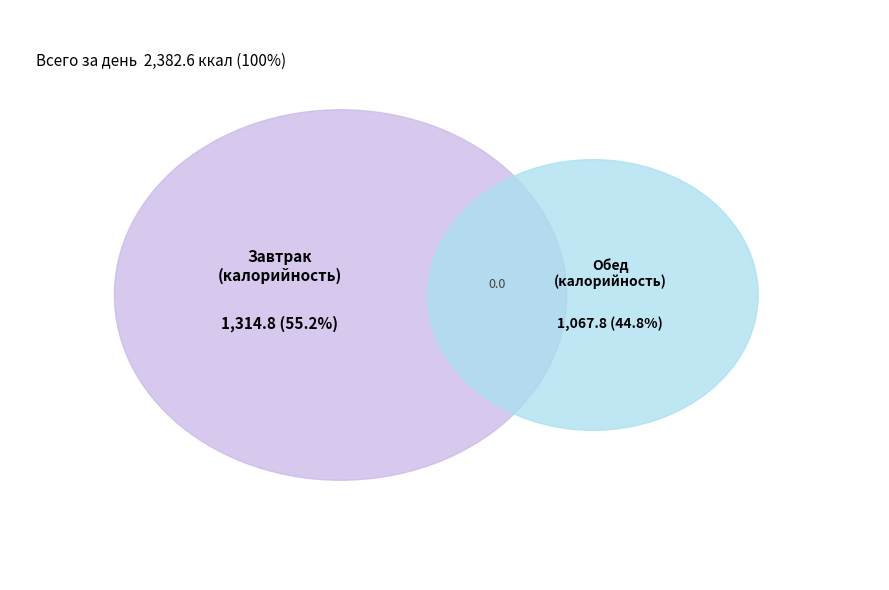

Is Обед the majority of the pie?

No